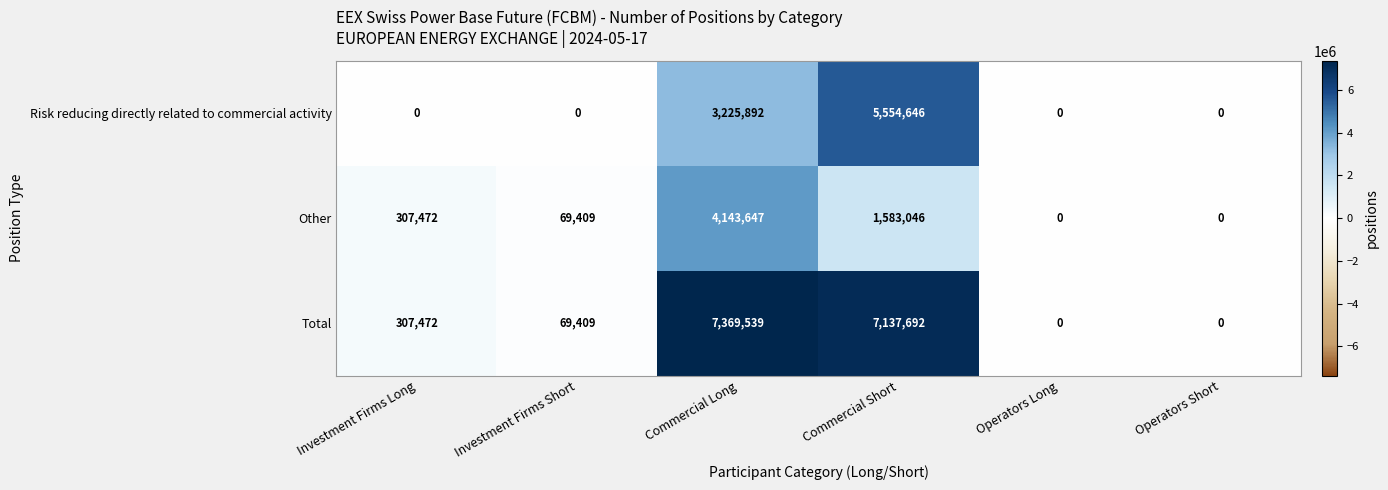

List the series in order of their peak value, lowest first.

Other, Risk reducing directly related to commercial activity, Total